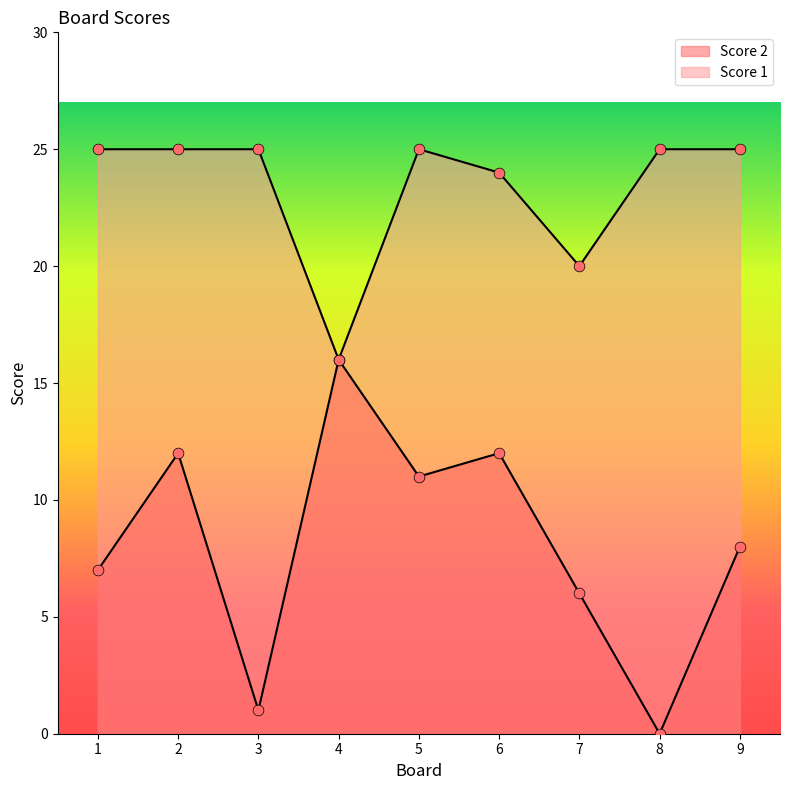

Which series has the largest Y range (max minus min)?

Score 2